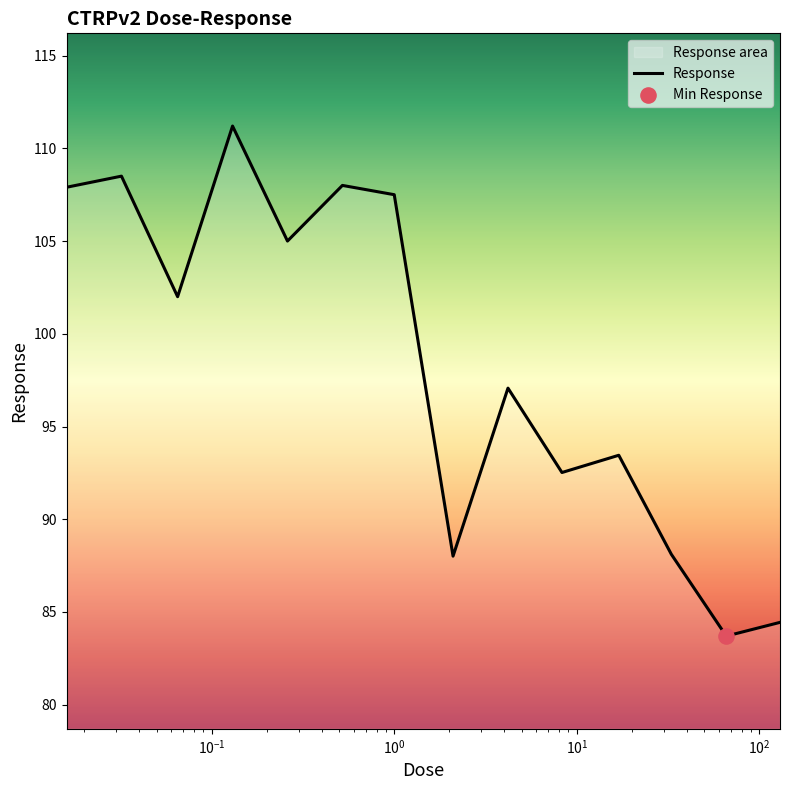

What is the difference between the maximum and minimum values?

27.5